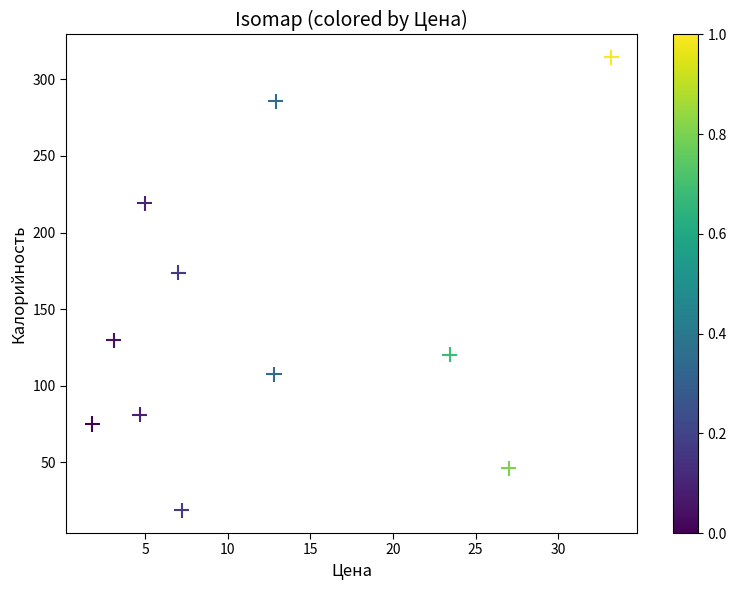

What is the range of X values (max minus min)?

31.4